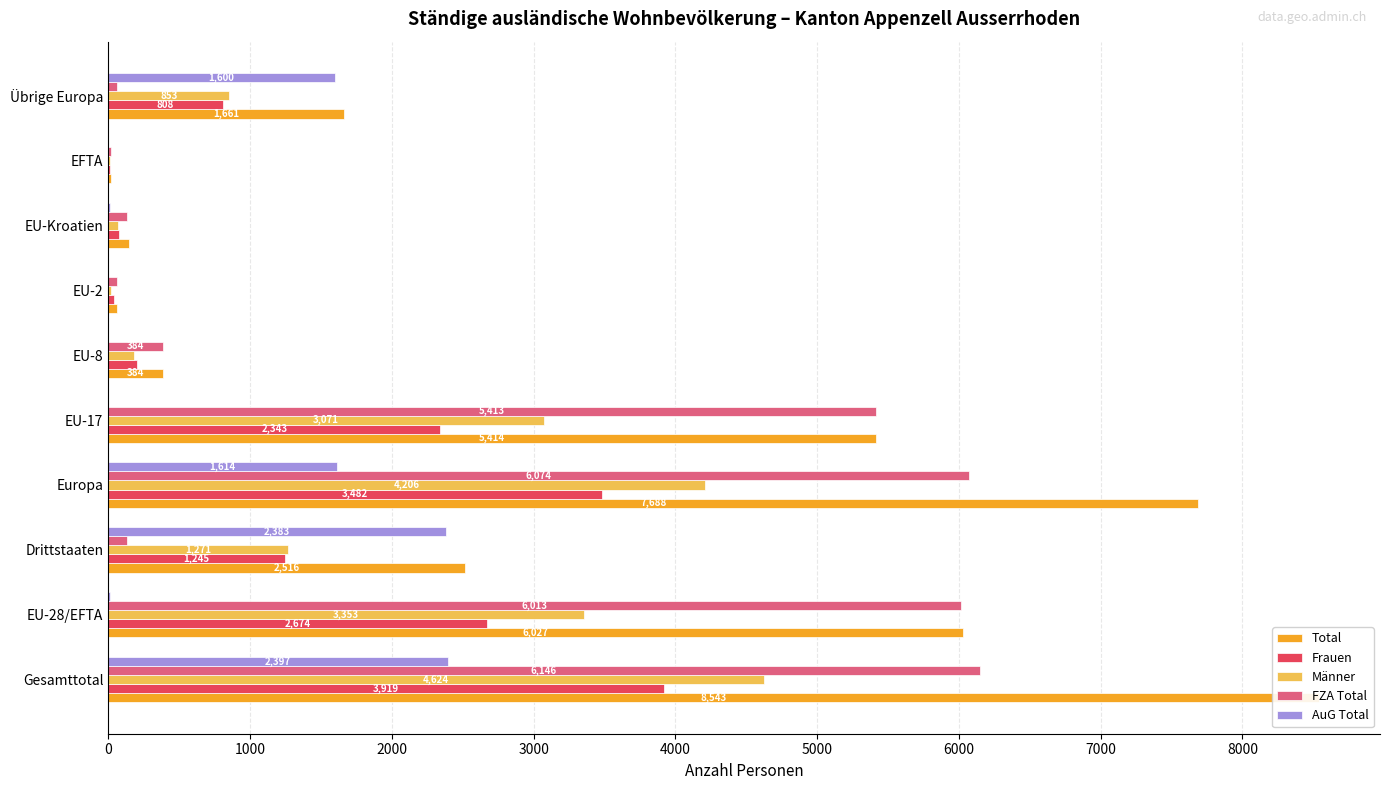

Between EU-8 and EU-Kroatien, which series saw the biggest shift?

FZA Total